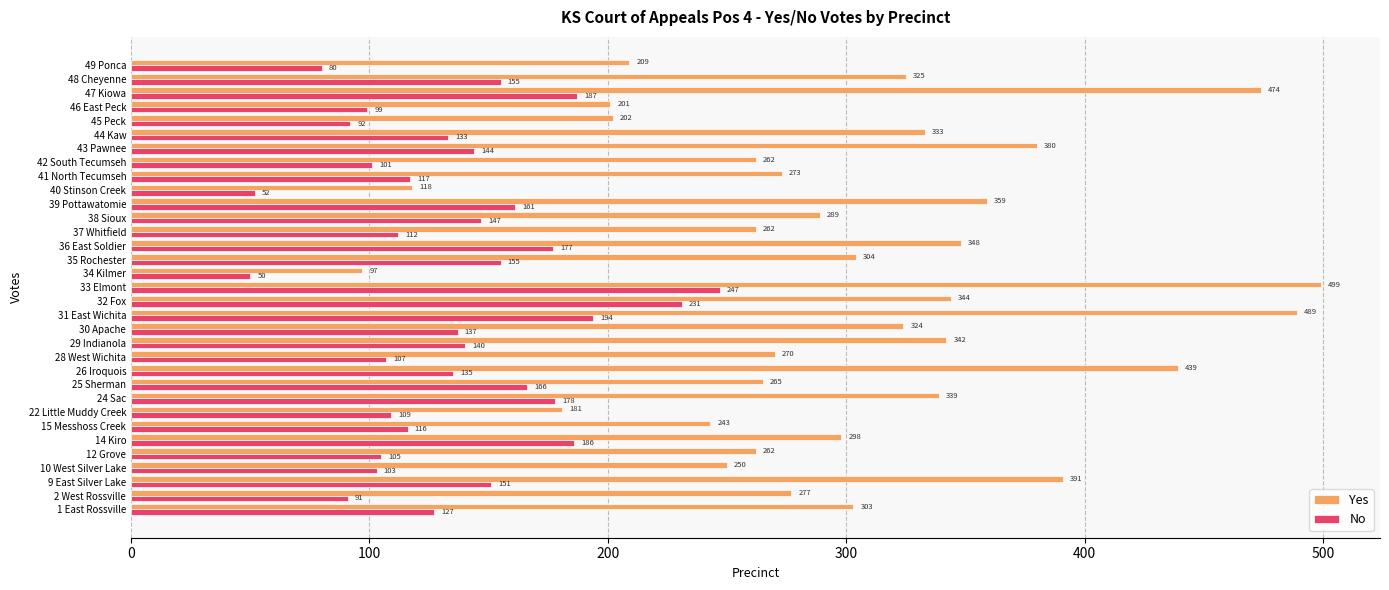

Where is Yes nearest to the value 298?

14 Kiro